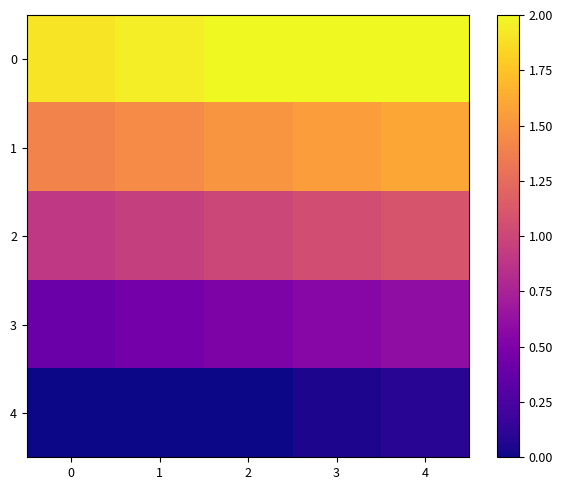

What is the total value across all series at 3?

5.2